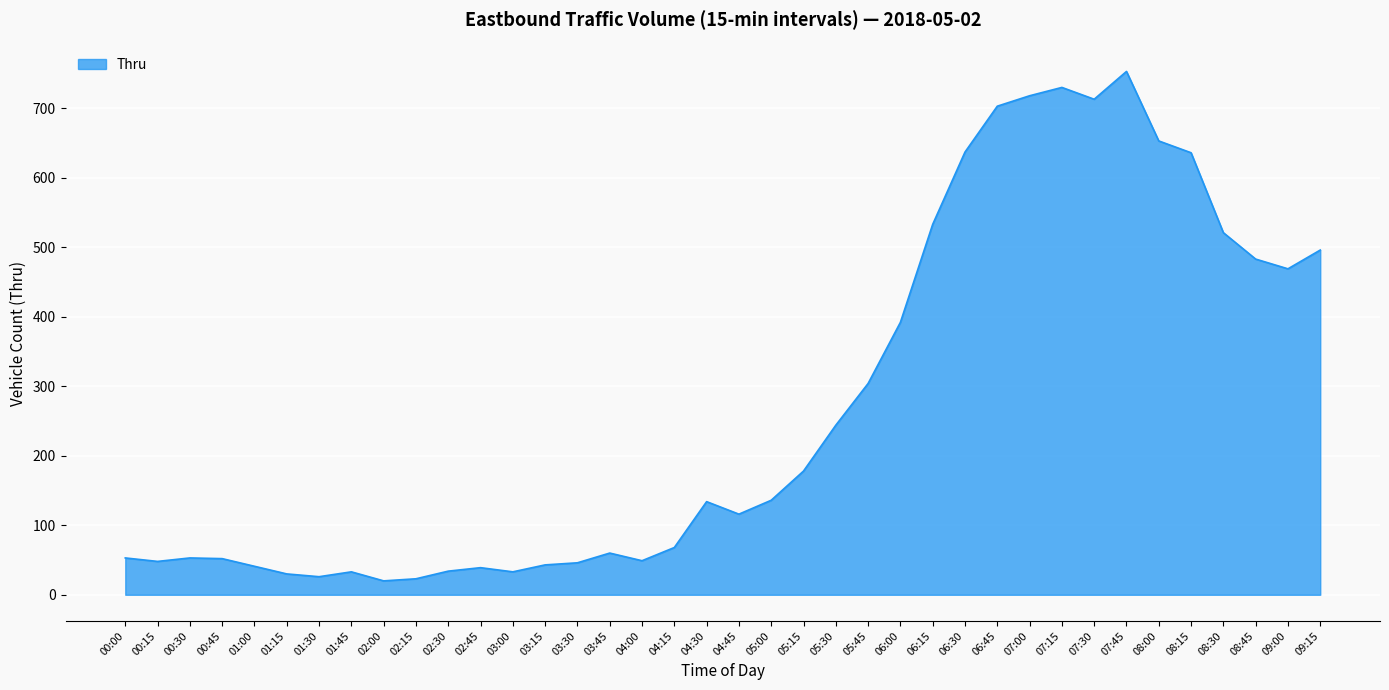

What is the change in value from 00:45 to 01:15?

-22